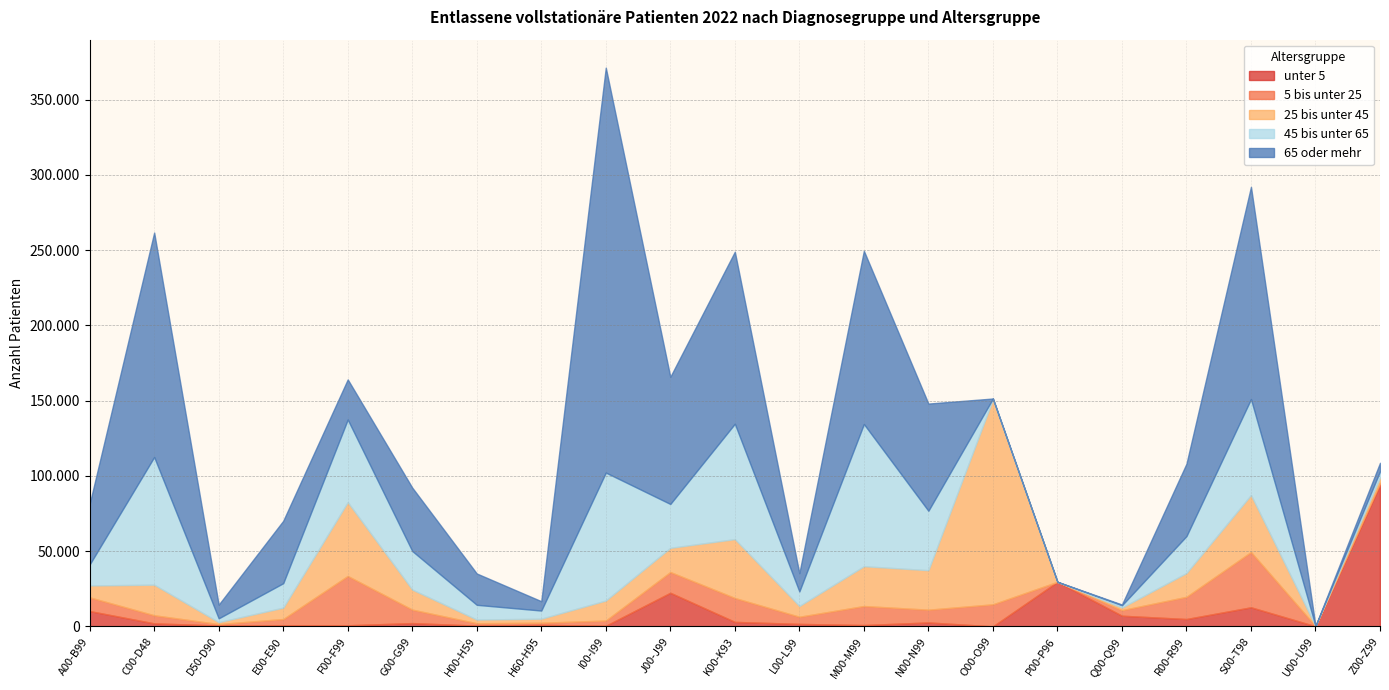

What is the label of the 2nd point from the right?

U00-U99